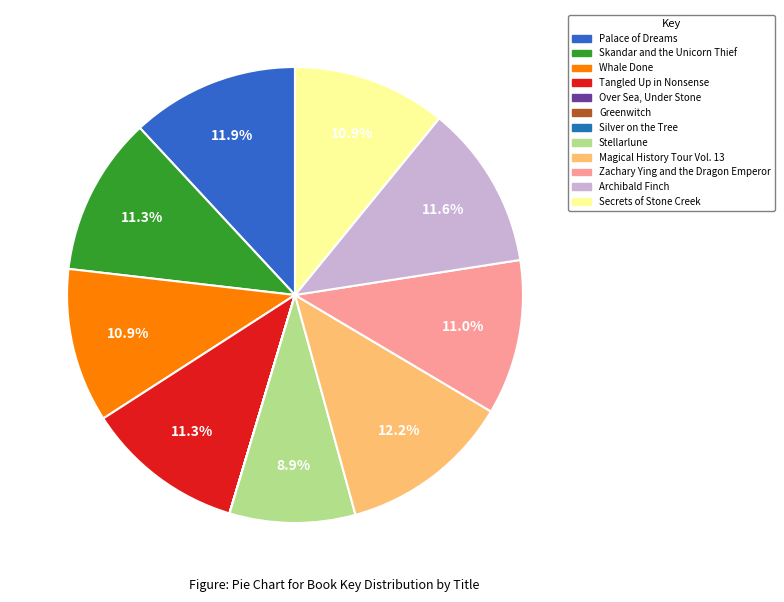

Which has a higher value, Stellarlune or Palace of Dreams?

Palace of Dreams